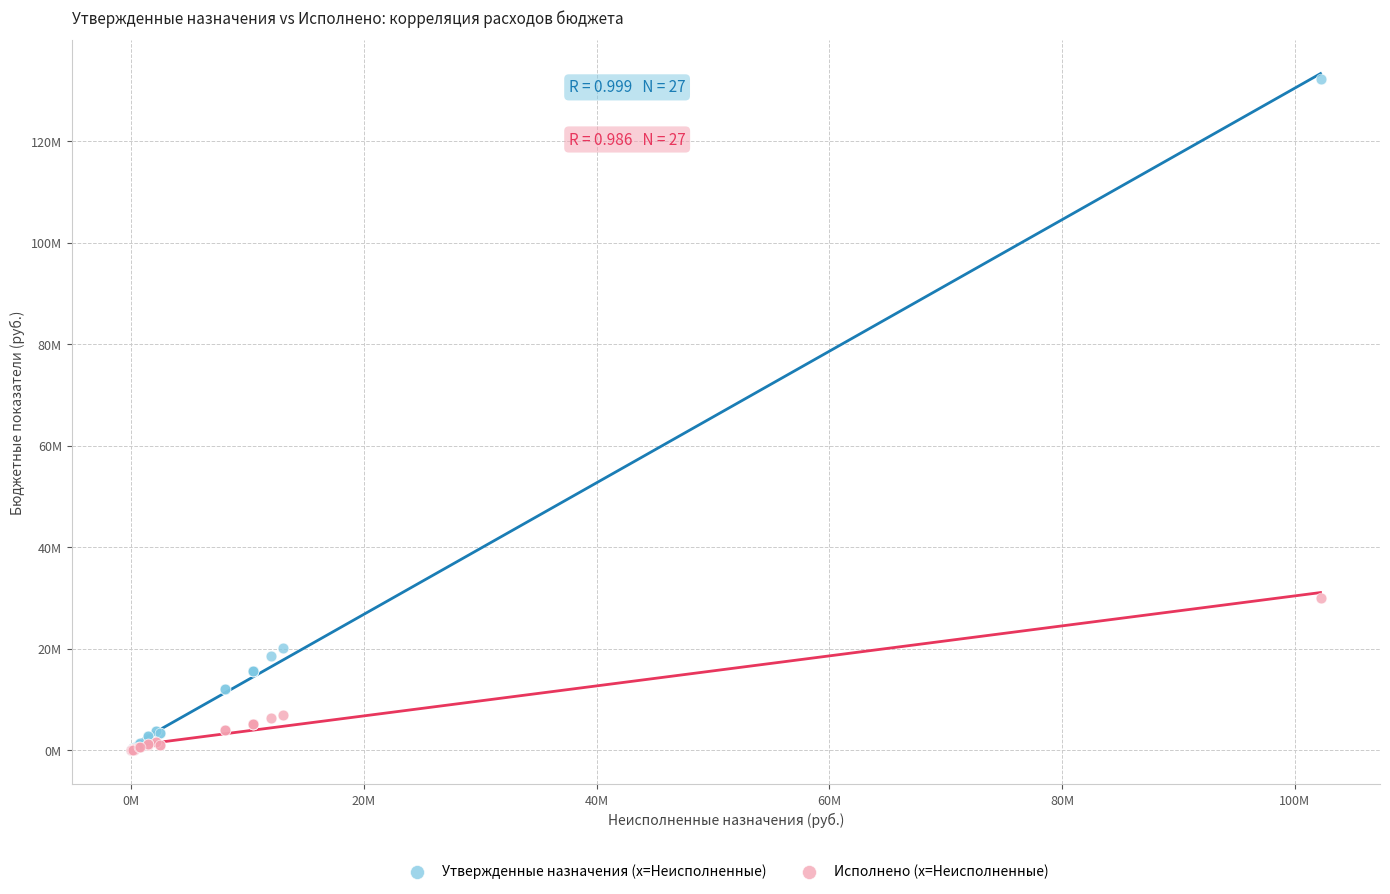

What are all the series names shown in the legend?

Утвержденные назначения (x=Неисполненные), Исполнено (x=Неисполненные)